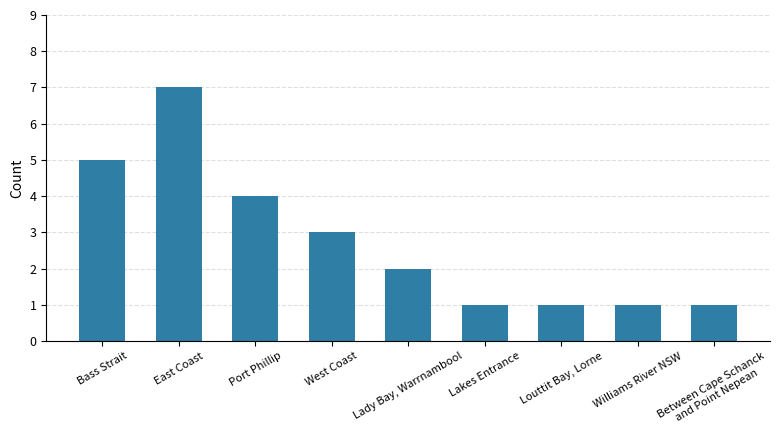

The chart shows a value of 4 at Port Phillip. True or false?

True